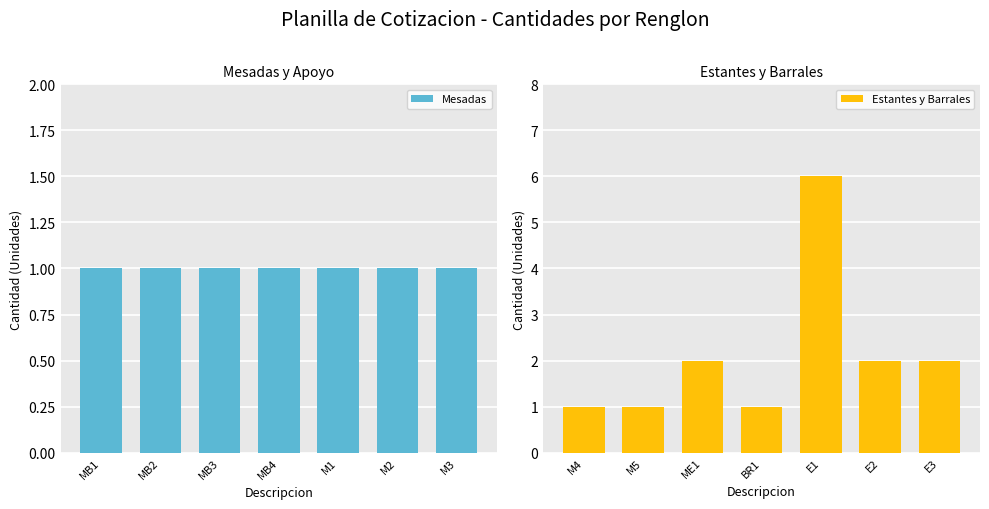

Rank the series by their average value, from lowest to highest.

Mesadas, Estantes y Barrales